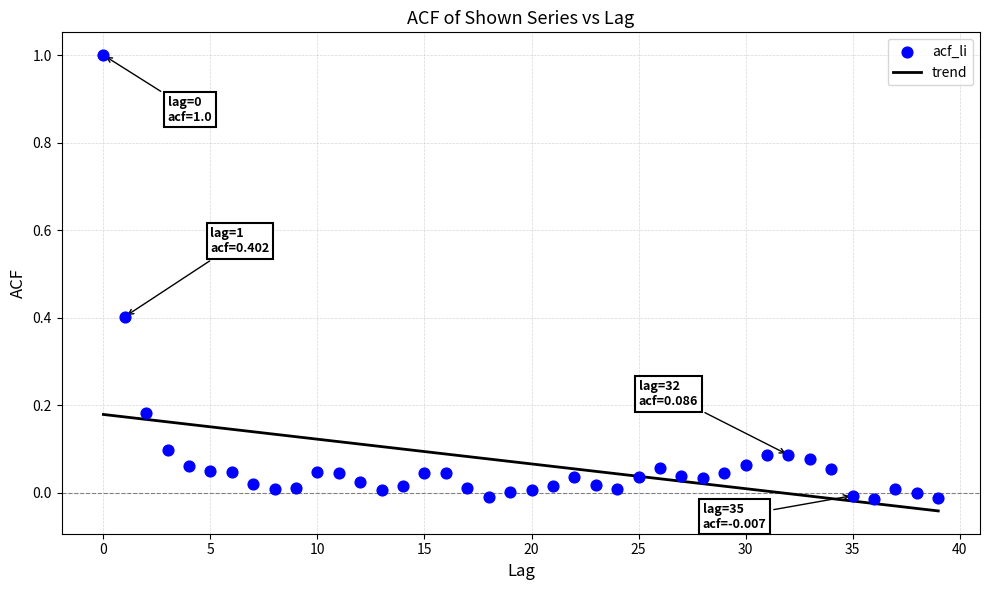

What is the range of Y values (max minus min)?

1.0